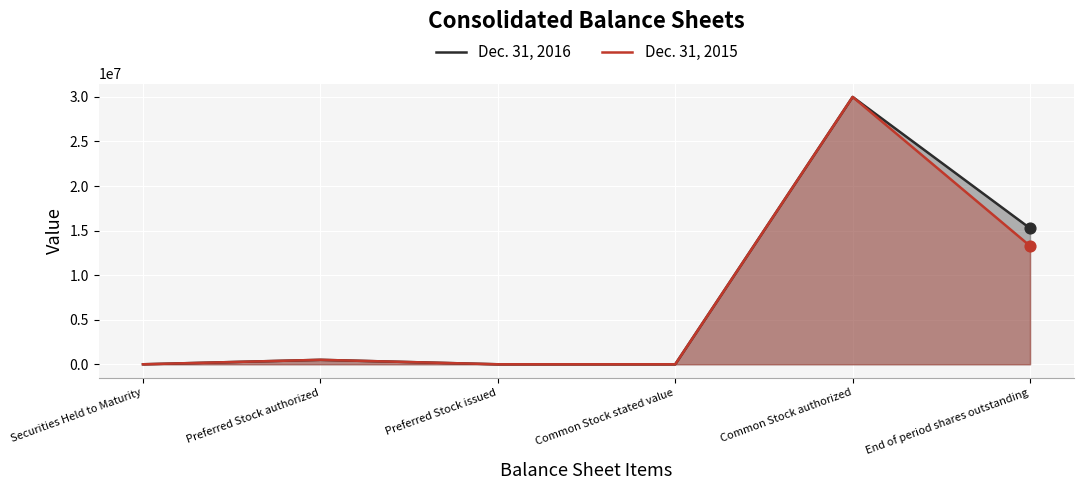

Which series has the largest Y range (max minus min)?

Dec. 31, 2016